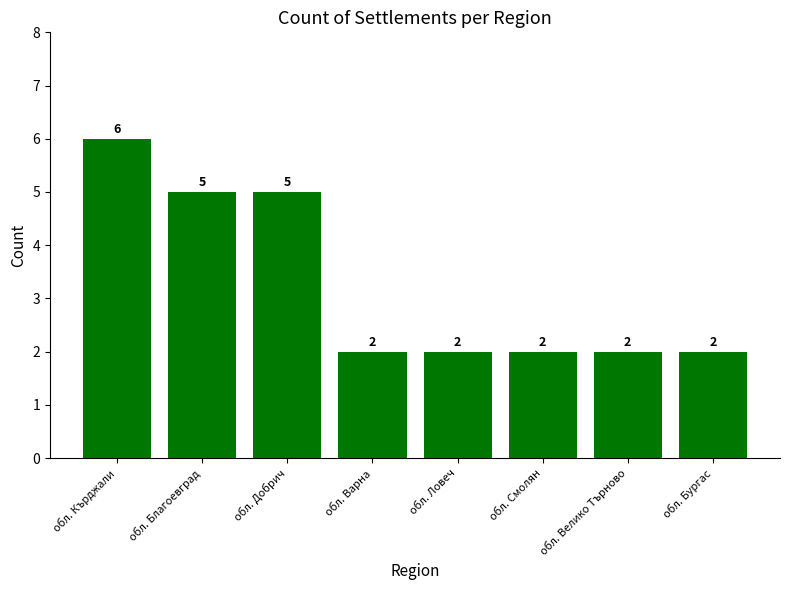

At which category does the chart reach its peak across all series?

обл. Кърджали